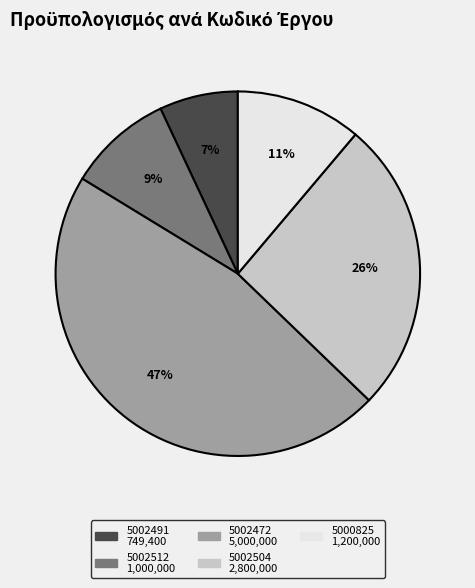

Is the sum of 5002472 and 5002504 greater than half?

Yes